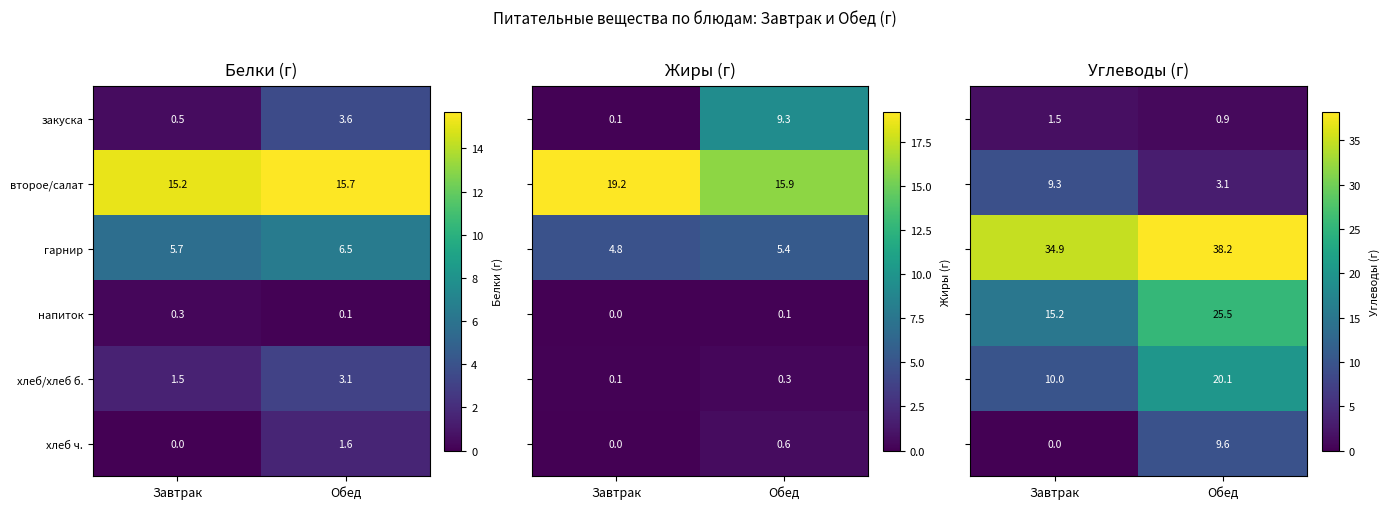

True or false: гарнир has a value of 5.7 at Завтрак.

True